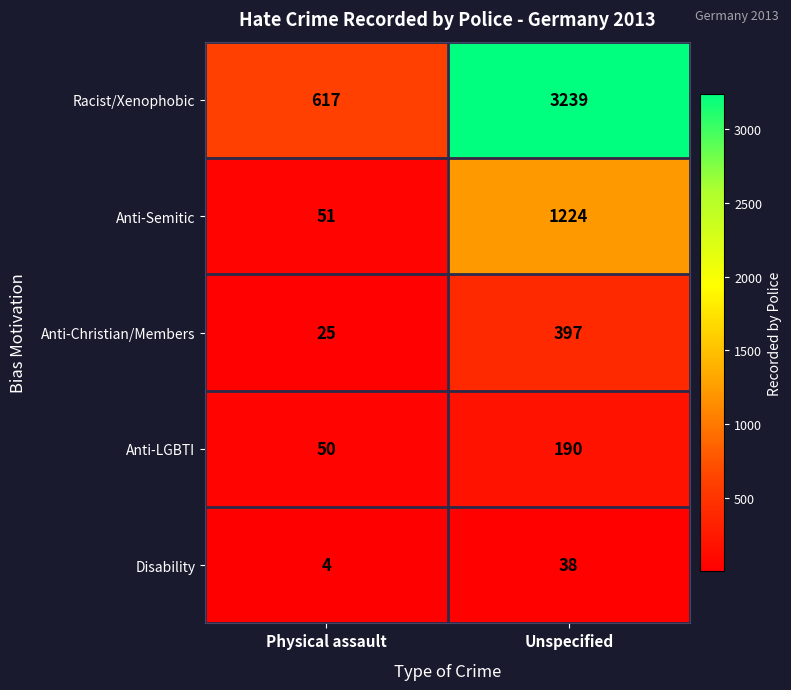

Where is Anti-Christian/Members nearest to the value 211?

Physical assault